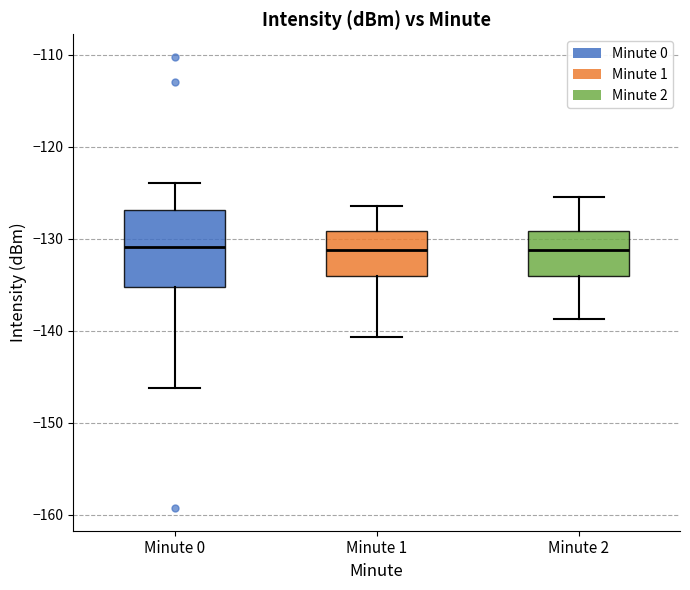

Reading left to right, transcribe this box plot: for each box, give where its median line is, the range the box spans, and where its two whiskers end, as read against the y-axis. The values are not printed on the chart, so give them approximately, as read against the axis.

Minute 0: median -131, box -135 to -127, whiskers -146 to -124
Minute 1: median -131, box -134 to -129, whiskers -141 to -126
Minute 2: median -131, box -134 to -129, whiskers -139 to -125